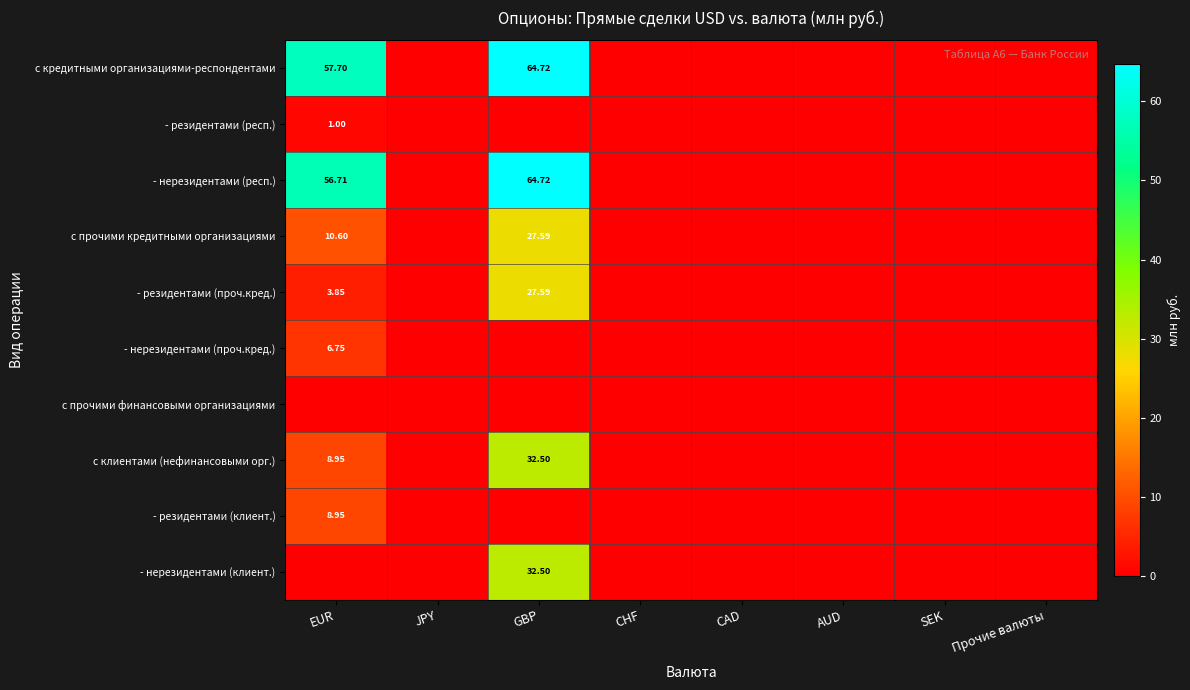

How many data points in с кредитными организациями-респондентами are above 0?

2